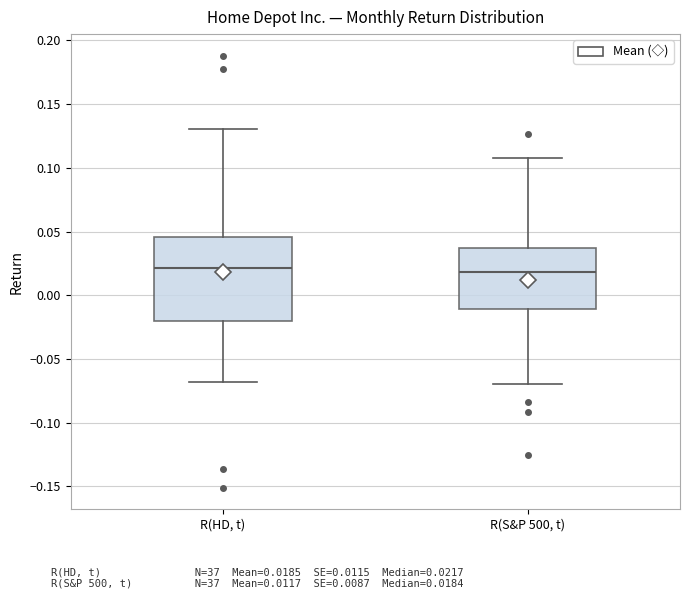

Where does the upper whisker of the box for R(S&P 500, t) end on the y-axis? The values are not printed on the chart, so give them approximately, as read against the axis.

0.110